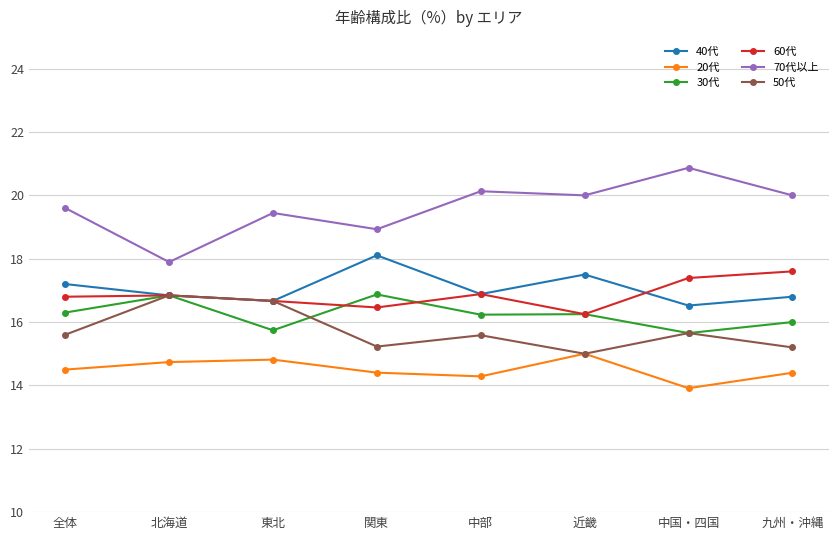

What value does the 60代 series have at 北海道?

16.8